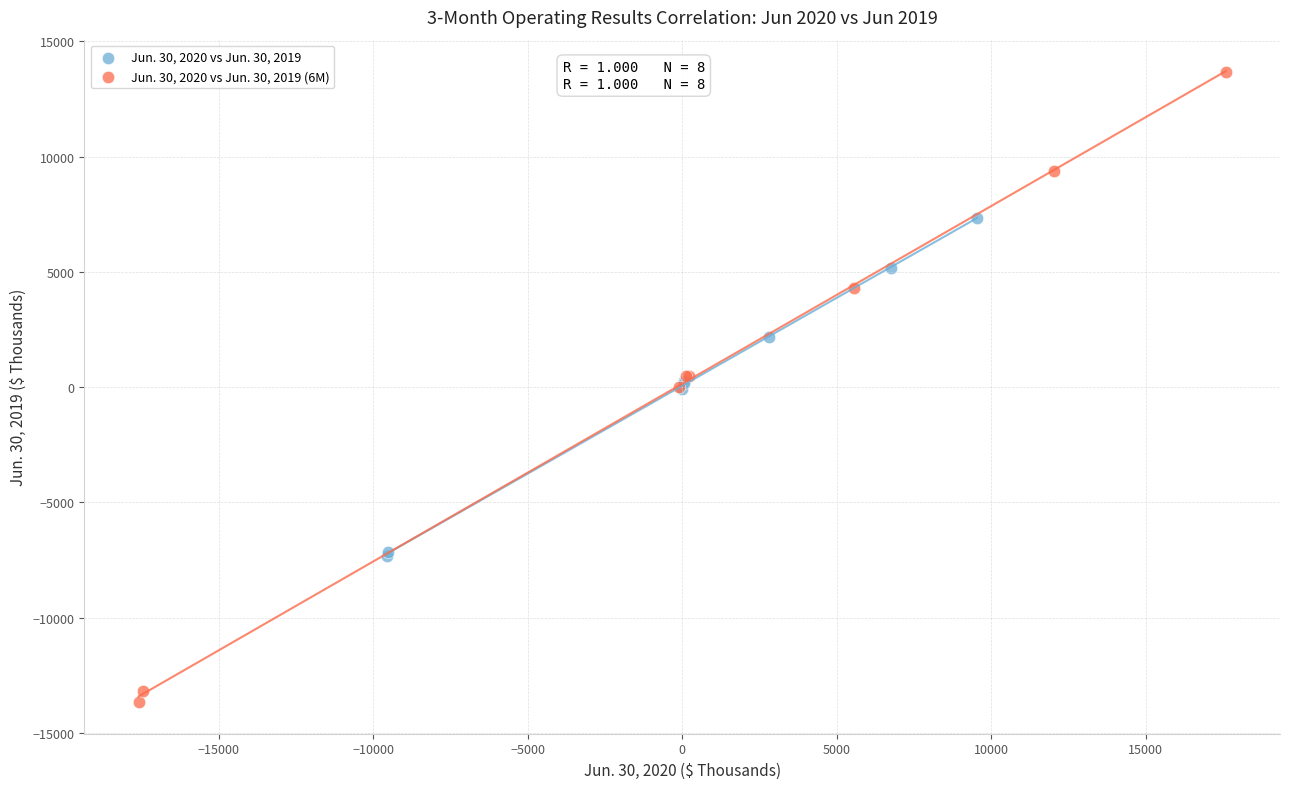

Which series reaches the minimum Y coordinate?

Jun. 30, 2020 vs Jun. 30, 2019 (6M)